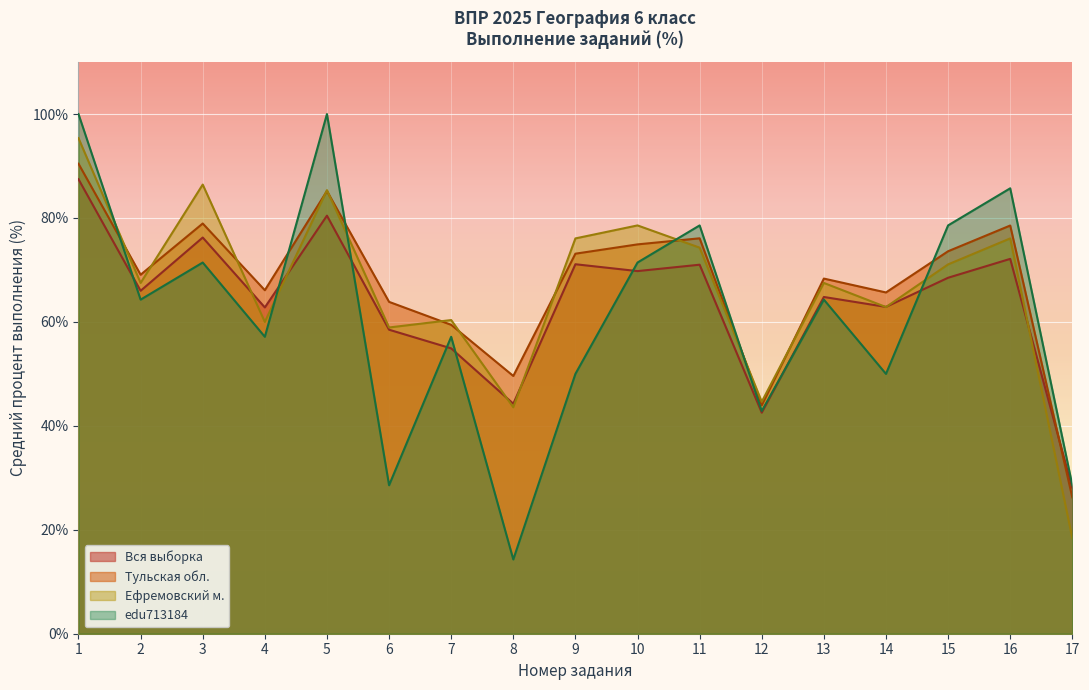

Rank the series at 6 from lowest to highest value.

edu713184, Вся выборка, Ефремовский м., Тульская обл.